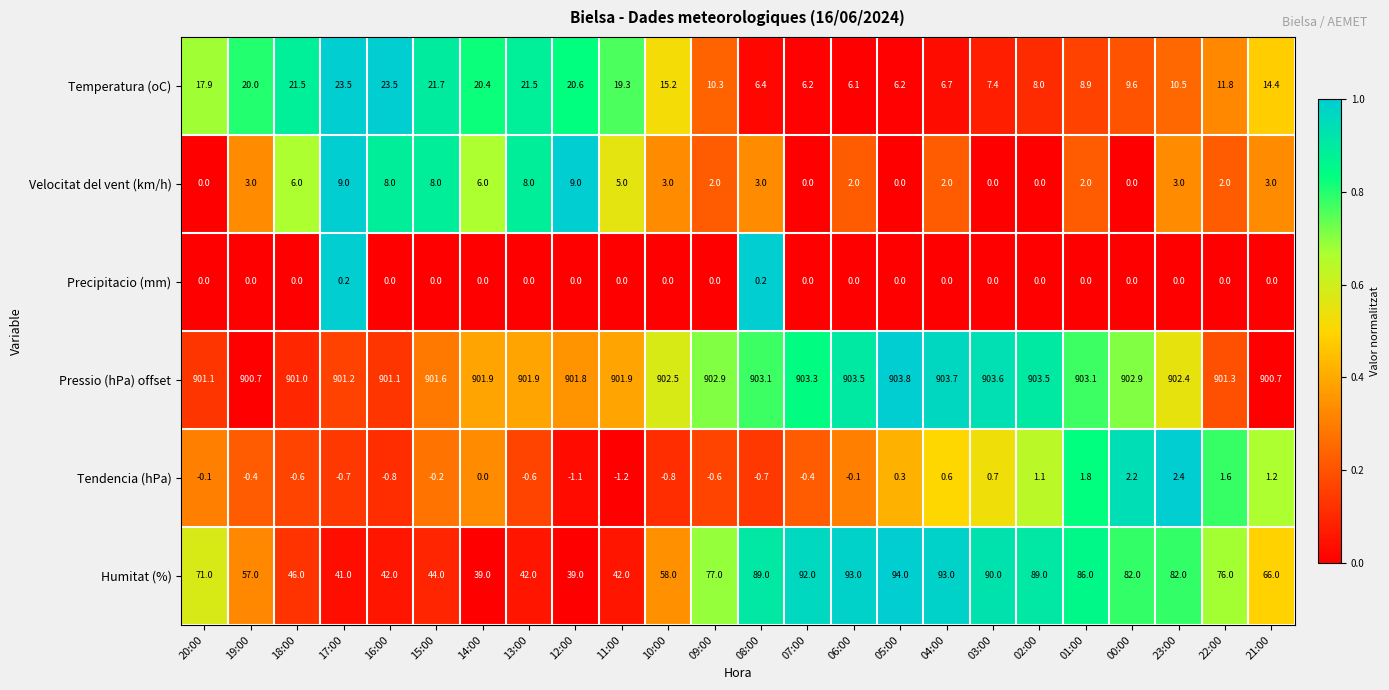

What is the sum of all Humitat (%) values?

1630.0